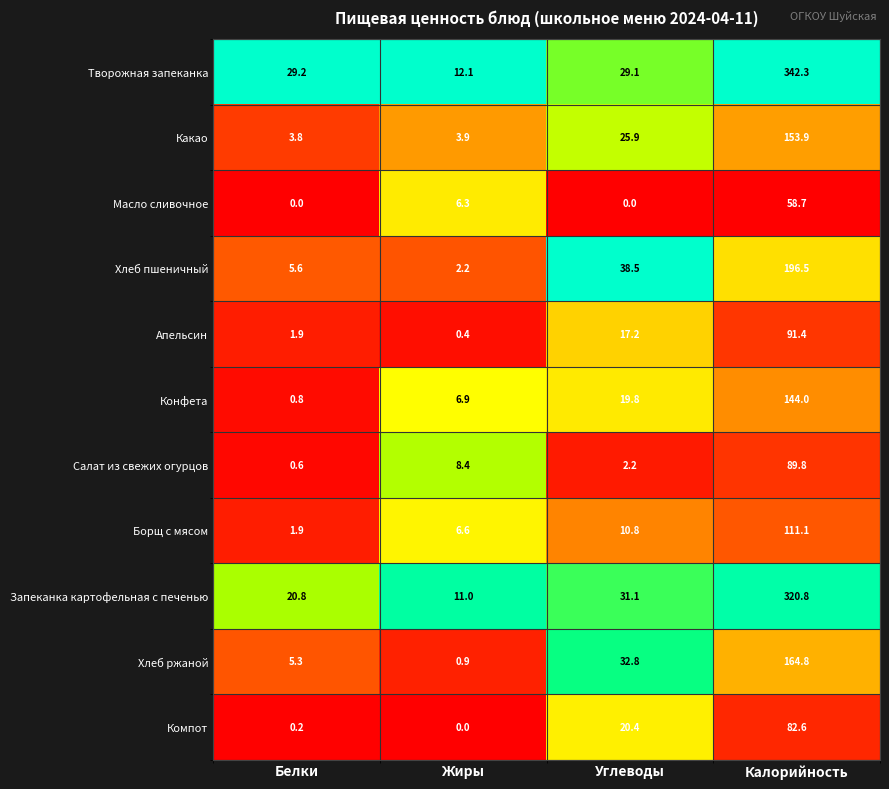

The value of Какао at Калорийность is 153.9. True or false?

True